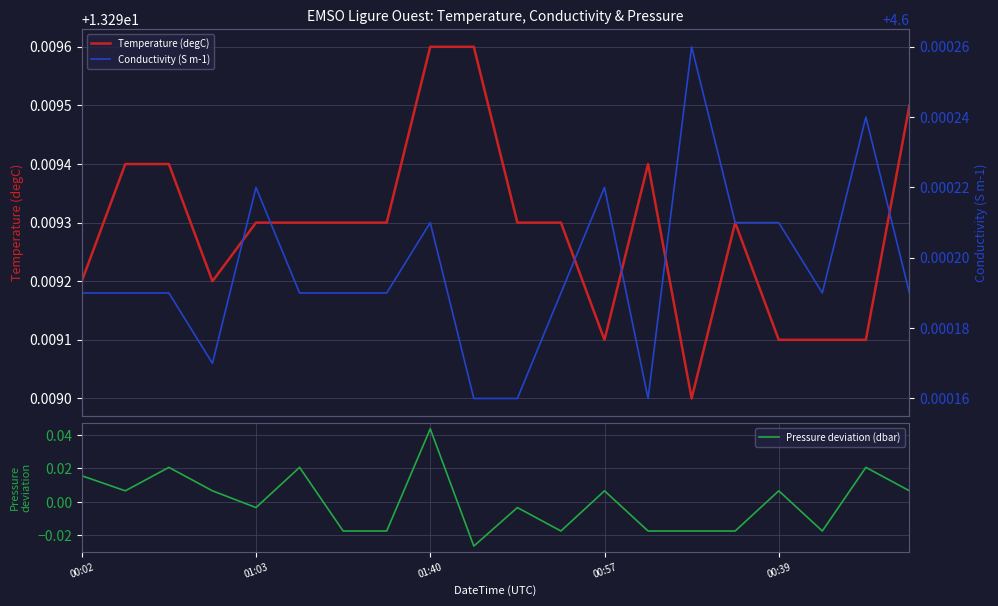

Does the chart display data point markers on the line(s)?

No